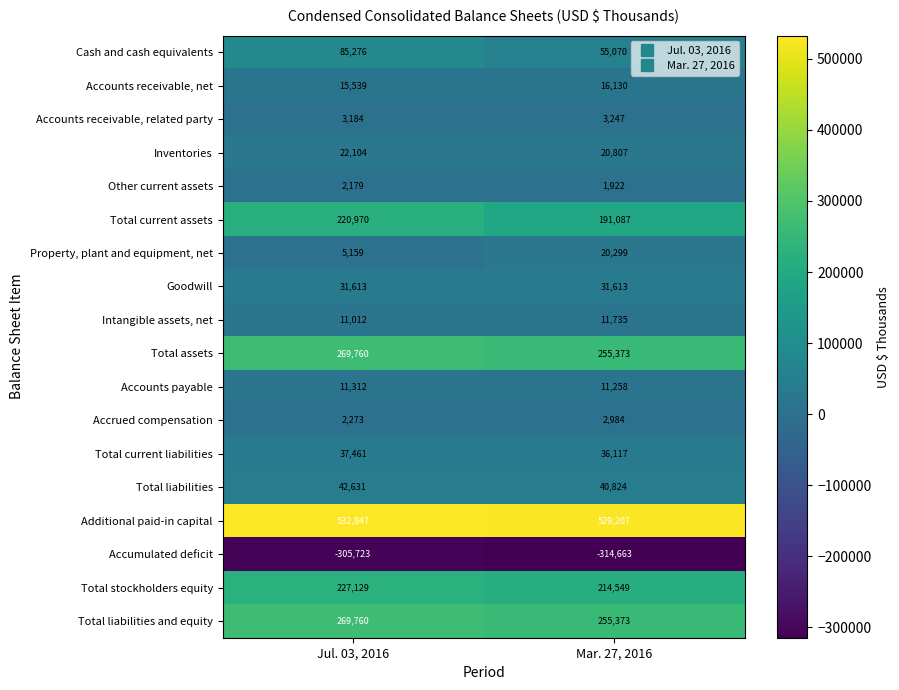

How many data points does each series have?

2